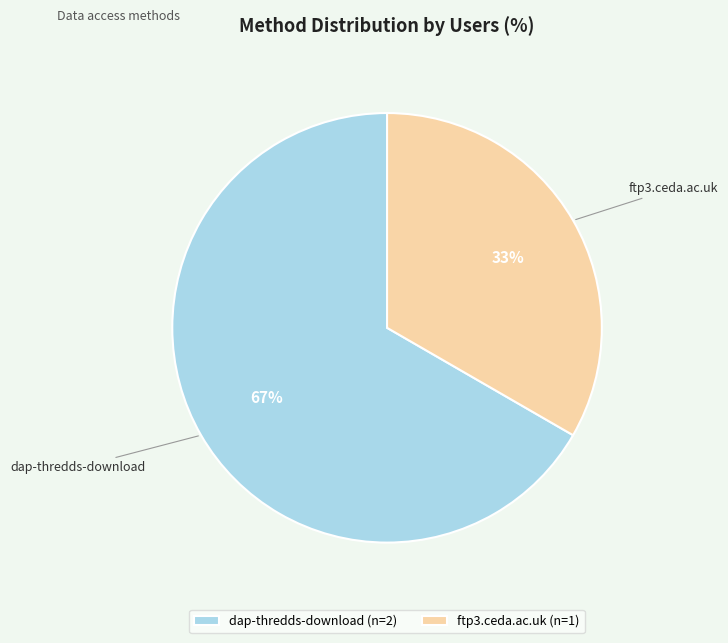

What is the majority slice?

dap-thredds-download